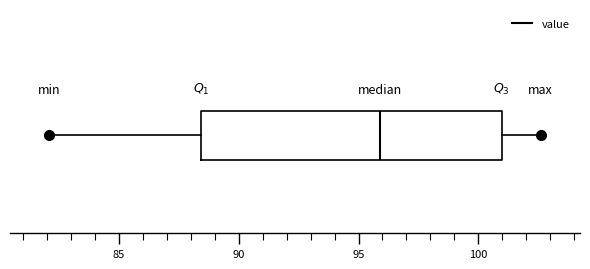

Read this box plot against the x-axis: the position of the median line, the range covered by the box, and the ends of both whiskers. The values are not printed on the chart, so give them approximately, as read against the axis.

median 96.0, box 88.5 to 101.0, whiskers 82.0 to 102.5